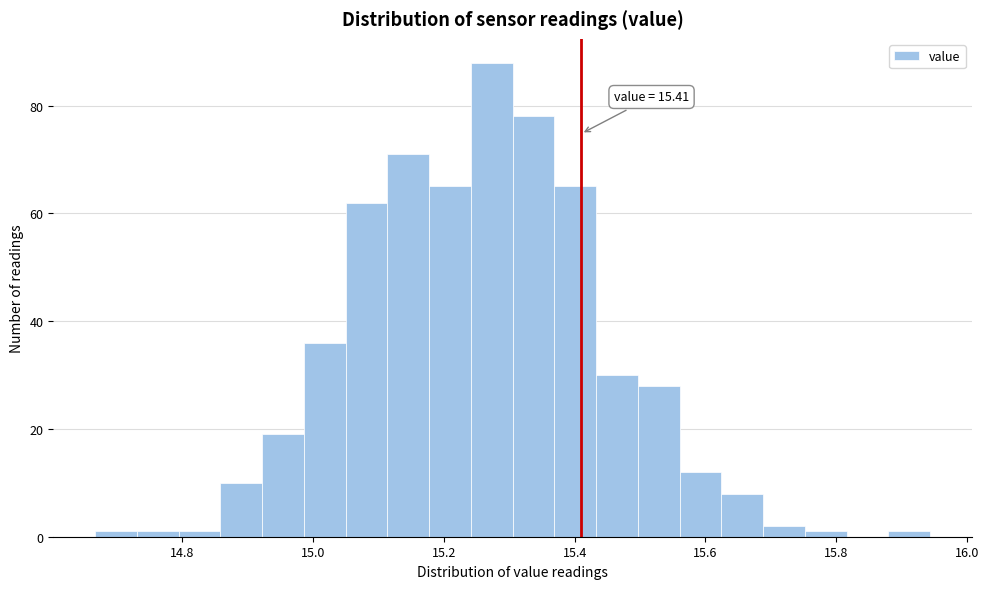

Read against the x-axis, roughly where is the centre of the tallest bar?

15.28